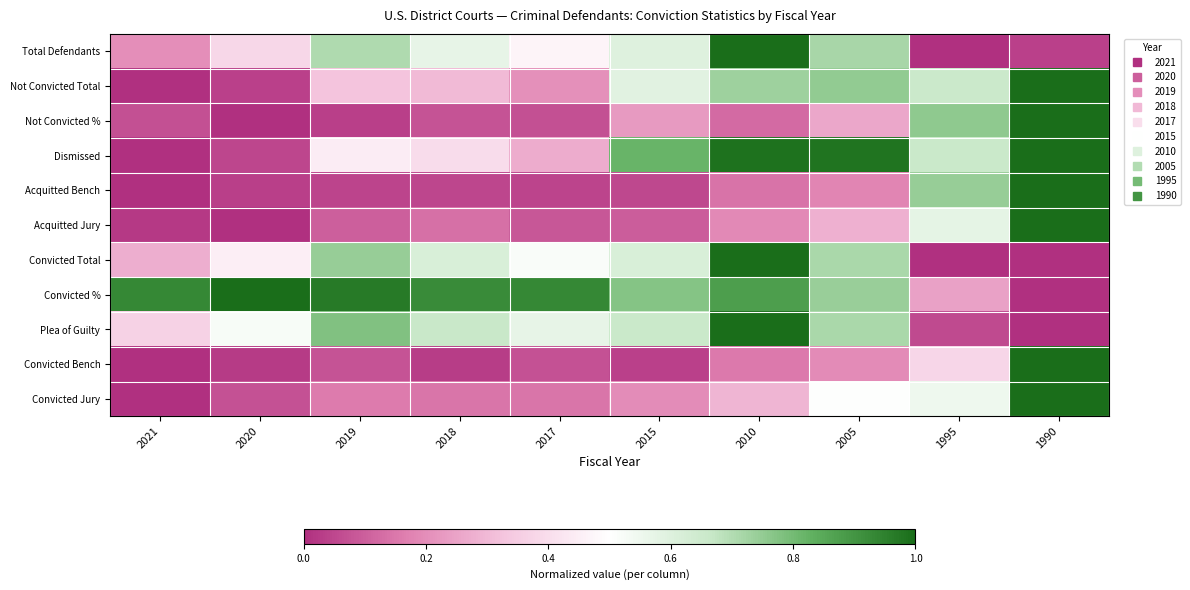

Reading left to right, list all the values displayed in this chart.

Total Defendants: 2021=0.2	2020=0.4	2019=0.7	2018=0.6	2017=0.5	2015=0.6	2010=1.0	2005=0.7	1995=0.0	1990=0.0
Not Convicted Total: 2021=0.0	2020=0.0	2019=0.3	2018=0.3	2017=0.2	2015=0.6	2010=0.7	2005=0.8	1995=0.7	1990=1.0
Not Convicted %: 2021=0.1	2020=0.0	2019=0.0	2018=0.1	2017=0.1	2015=0.2	2010=0.1	2005=0.3	1995=0.8	1990=1.0
Dismissed: 2021=0.0	2020=0.1	2019=0.4	2018=0.4	2017=0.3	2015=0.8	2010=1.0	2005=1.0	1995=0.7	1990=1.0
Acquitted Bench: 2021=0.0	2020=0.0	2019=0.0	2018=0.0	2017=0.0	2015=0.1	2010=0.1	2005=0.2	1995=0.7	1990=1.0
Acquitted Jury: 2021=0.0	2020=0.0	2019=0.1	2018=0.1	2017=0.1	2015=0.1	2010=0.2	2005=0.3	1995=0.6	1990=1.0
Convicted Total: 2021=0.3	2020=0.5	2019=0.7	2018=0.6	2017=0.5	2015=0.6	2010=1.0	2005=0.7	1995=0.0	1990=0.0
Convicted %: 2021=0.9	2020=1.0	2019=1.0	2018=0.9	2017=0.9	2015=0.8	2010=0.9	2005=0.7	1995=0.2	1990=0.0
Plea of Guilty: 2021=0.4	2020=0.5	2019=0.8	2018=0.7	2017=0.6	2015=0.7	2010=1.0	2005=0.7	1995=0.1	1990=0.0
Convicted Bench: 2021=0.0	2020=0.0	2019=0.1	2018=0.0	2017=0.1	2015=0.0	2010=0.2	2005=0.2	1995=0.4	1990=1.0
Convicted Jury: 2021=0.0	2020=0.1	2019=0.2	2018=0.1	2017=0.1	2015=0.2	2010=0.3	2005=0.5	1995=0.5	1990=1.0